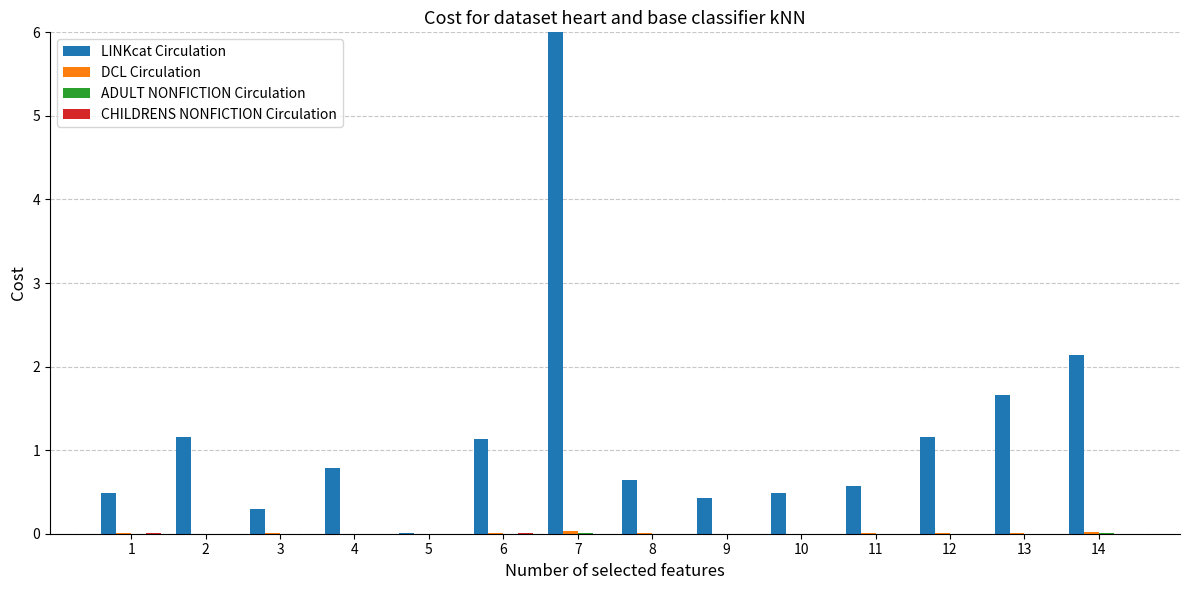

Is it true that LINKcat Circulation equals 0.1 at 3?

False